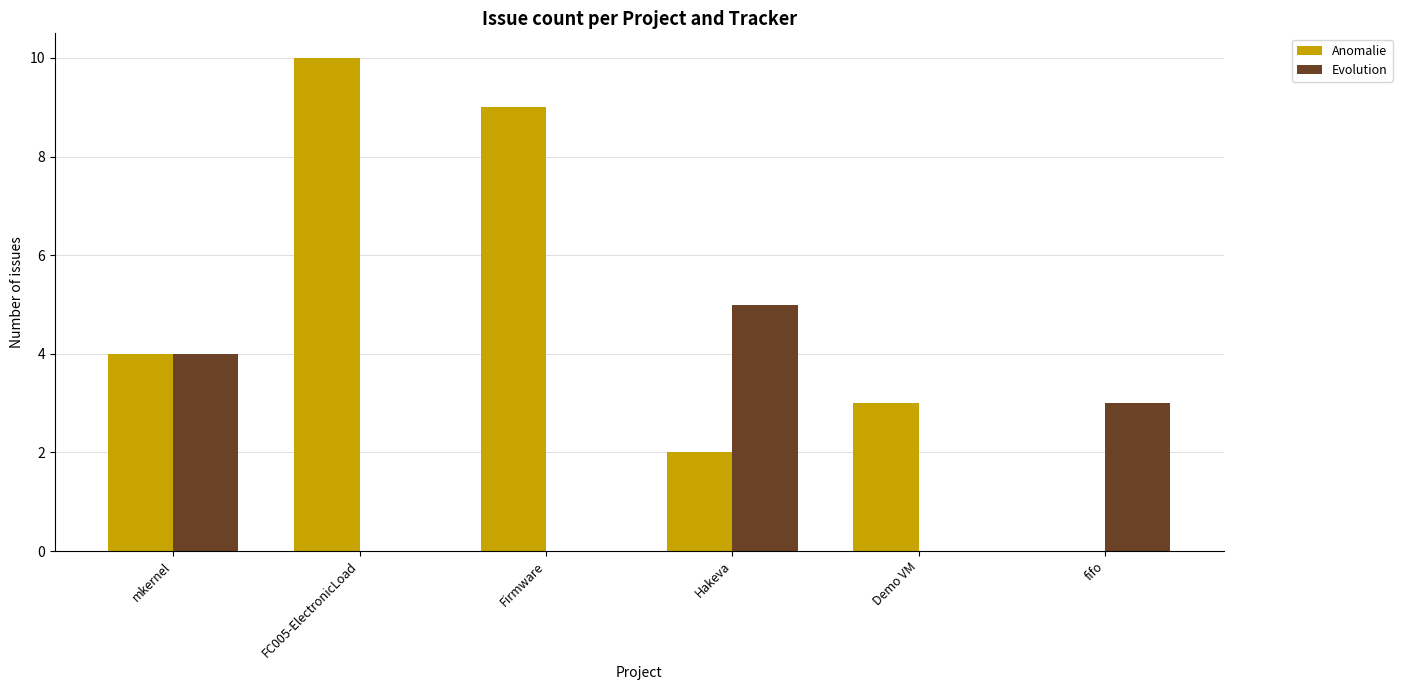

Which label corresponds to the largest value in the chart?

FC005-ElectronicLoad